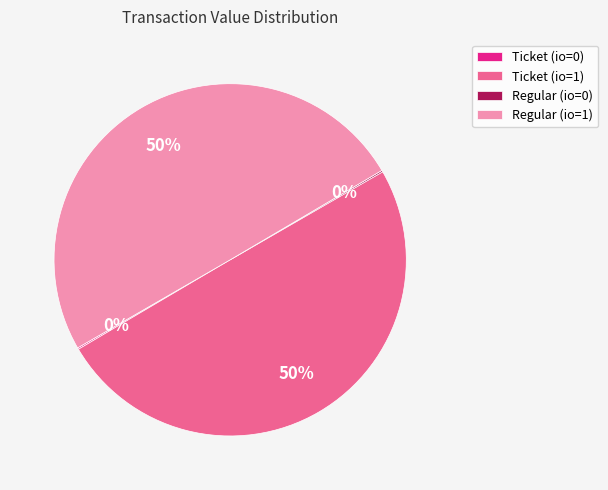

To the nearest percent, what percentage of the pie is Regular (io=1)?

50%